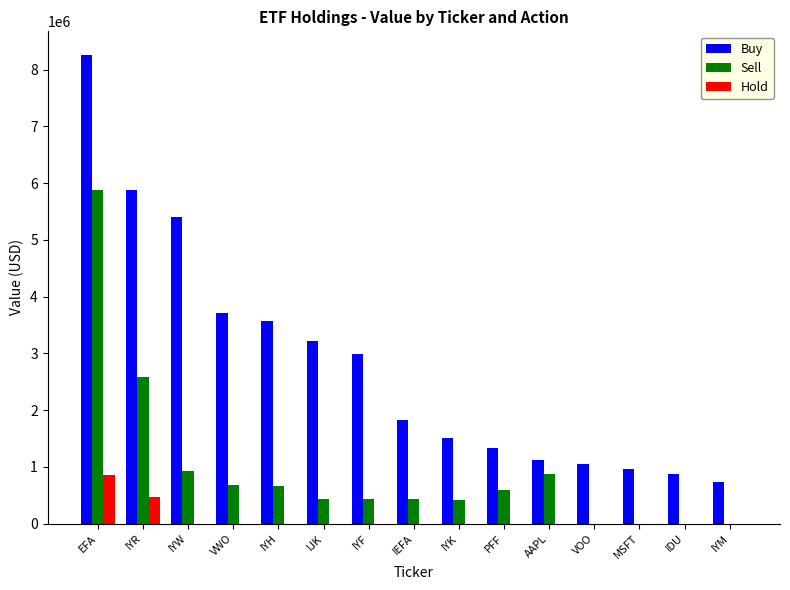

What is the total value across all series at AAPL?

1983000